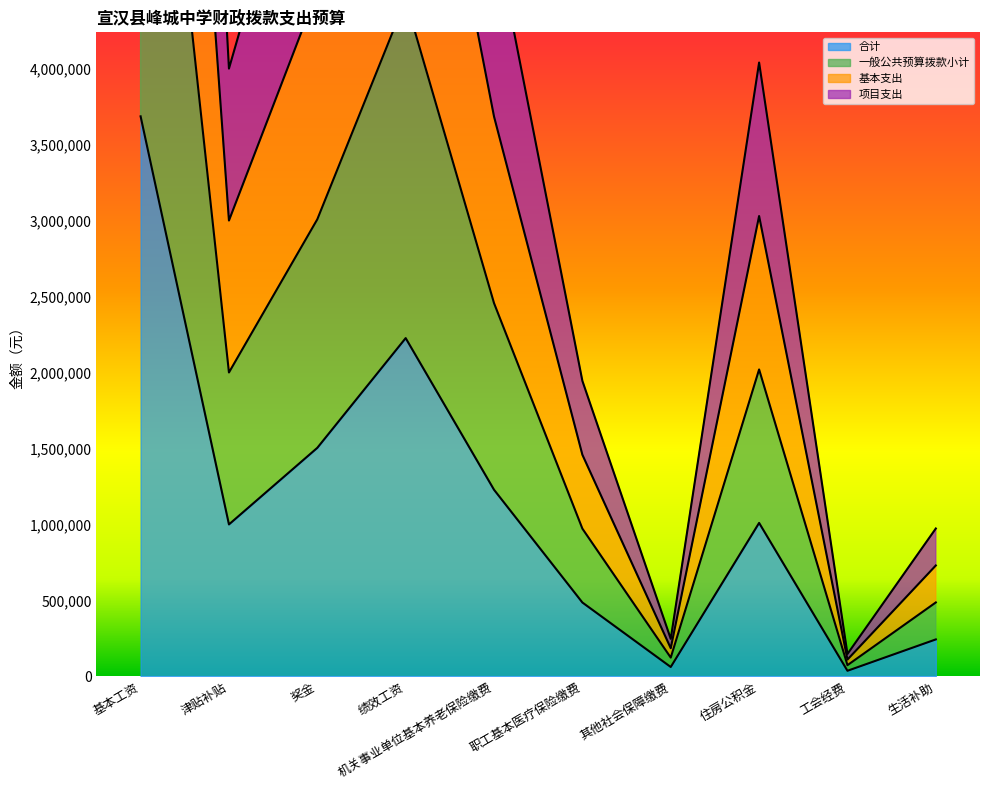

How many lines are shown in the chart?

4